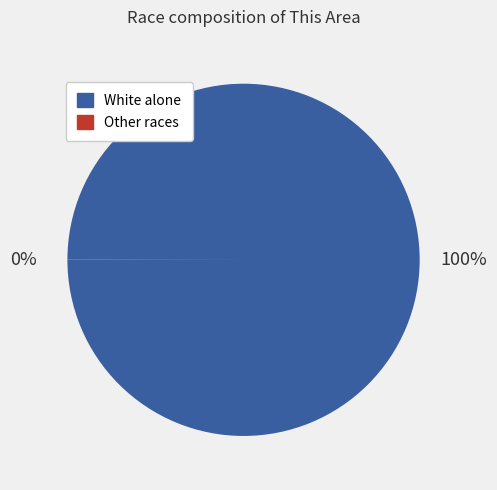

Is there any slice that represents more than half of the pie?

Yes